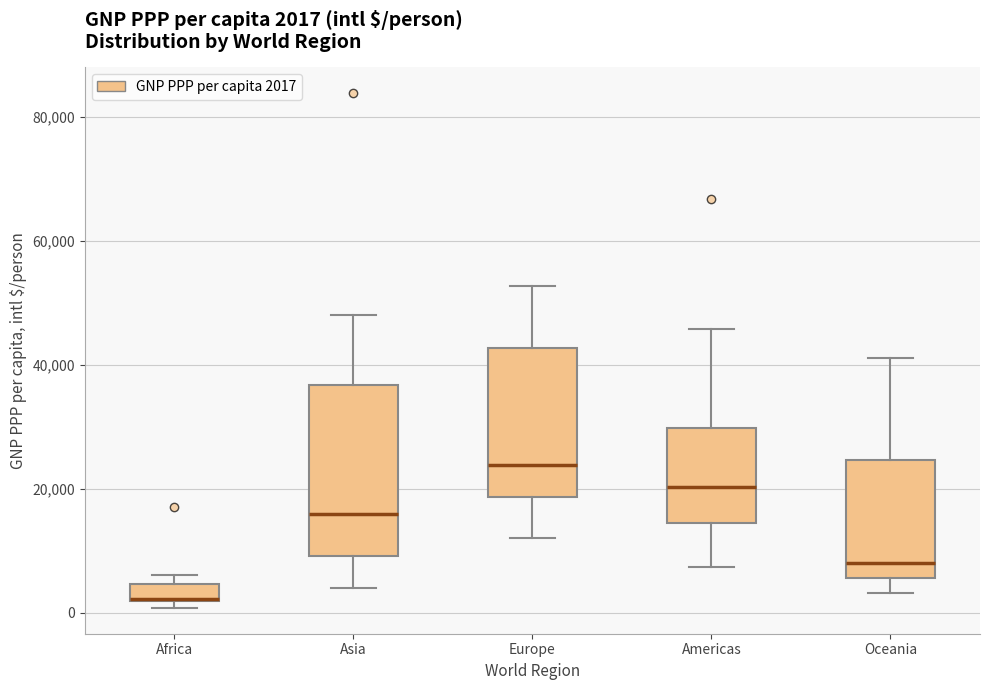

Comparing the boxes themselves (not the whiskers), which one is the tallest?

Asia